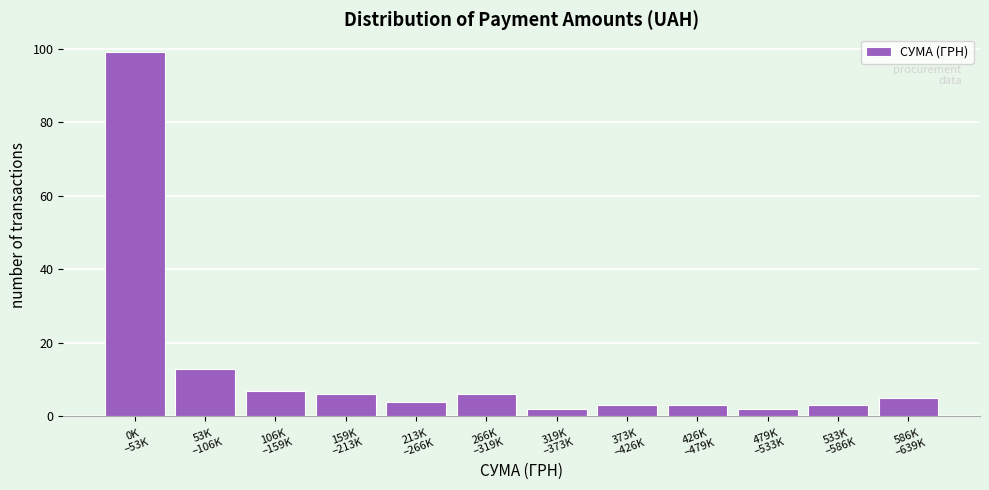

Reading left to right, transcribe all the data shown in this chart.

99	13	7	6	4	6	2	3	3	2	3	5